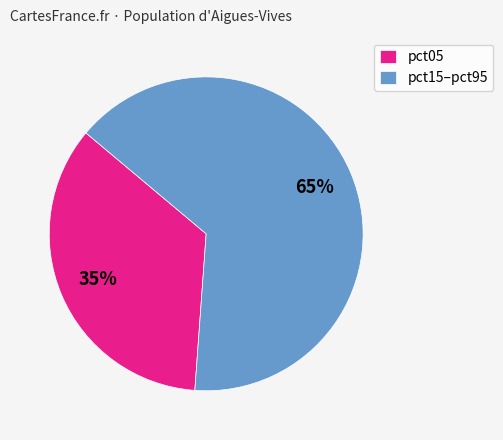

The pct15–pct95 slice represents 79% of the pie. True or false?

False